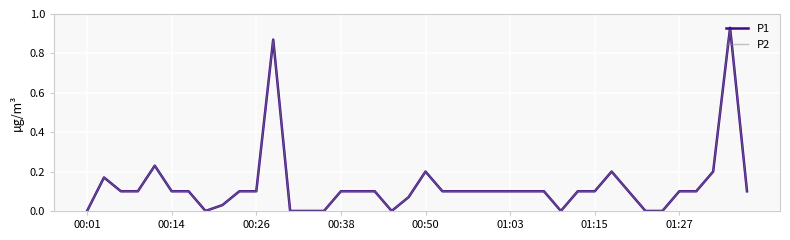

At which category does P1 reach its first local peak?

00:14